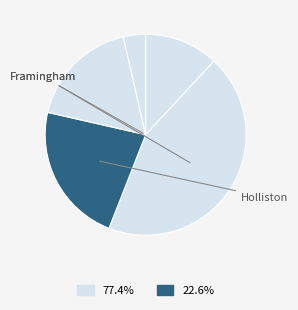

How many slices are in this pie chart?

7